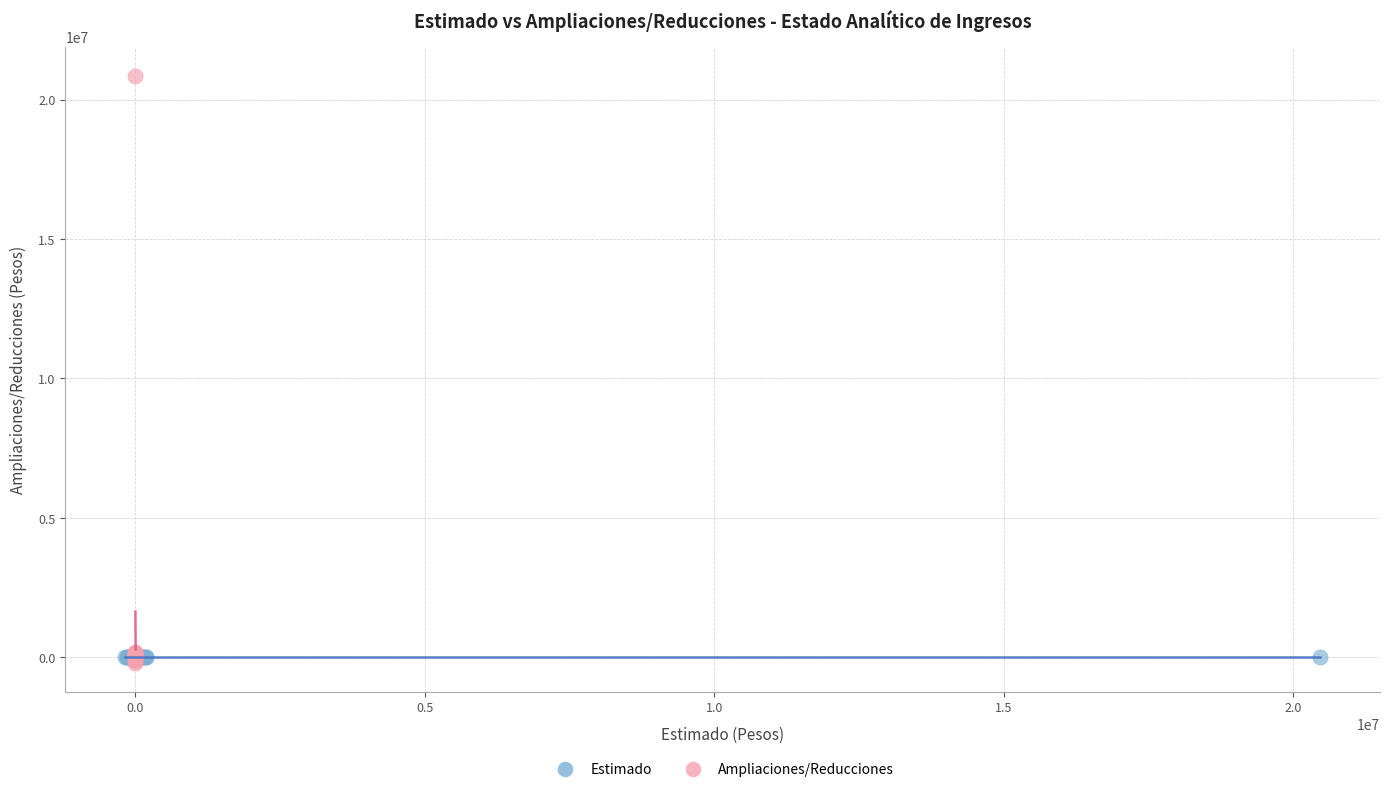

Which series contains the lowest Y value?

Ampliaciones/Reducciones